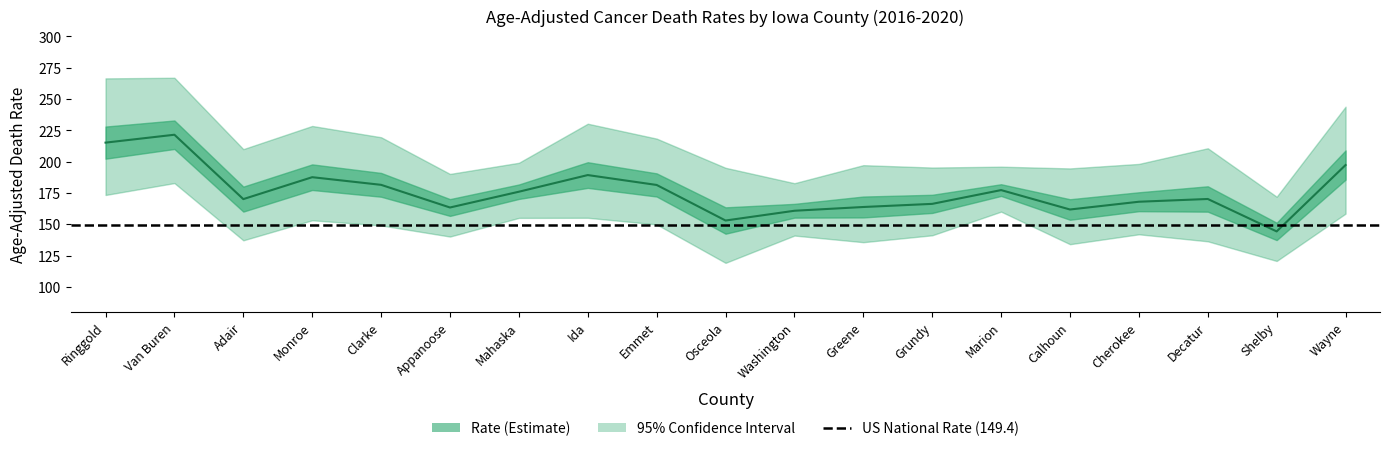

True or false: Lower CI (Rate) has more than 2 points higher than both neighbors.

True